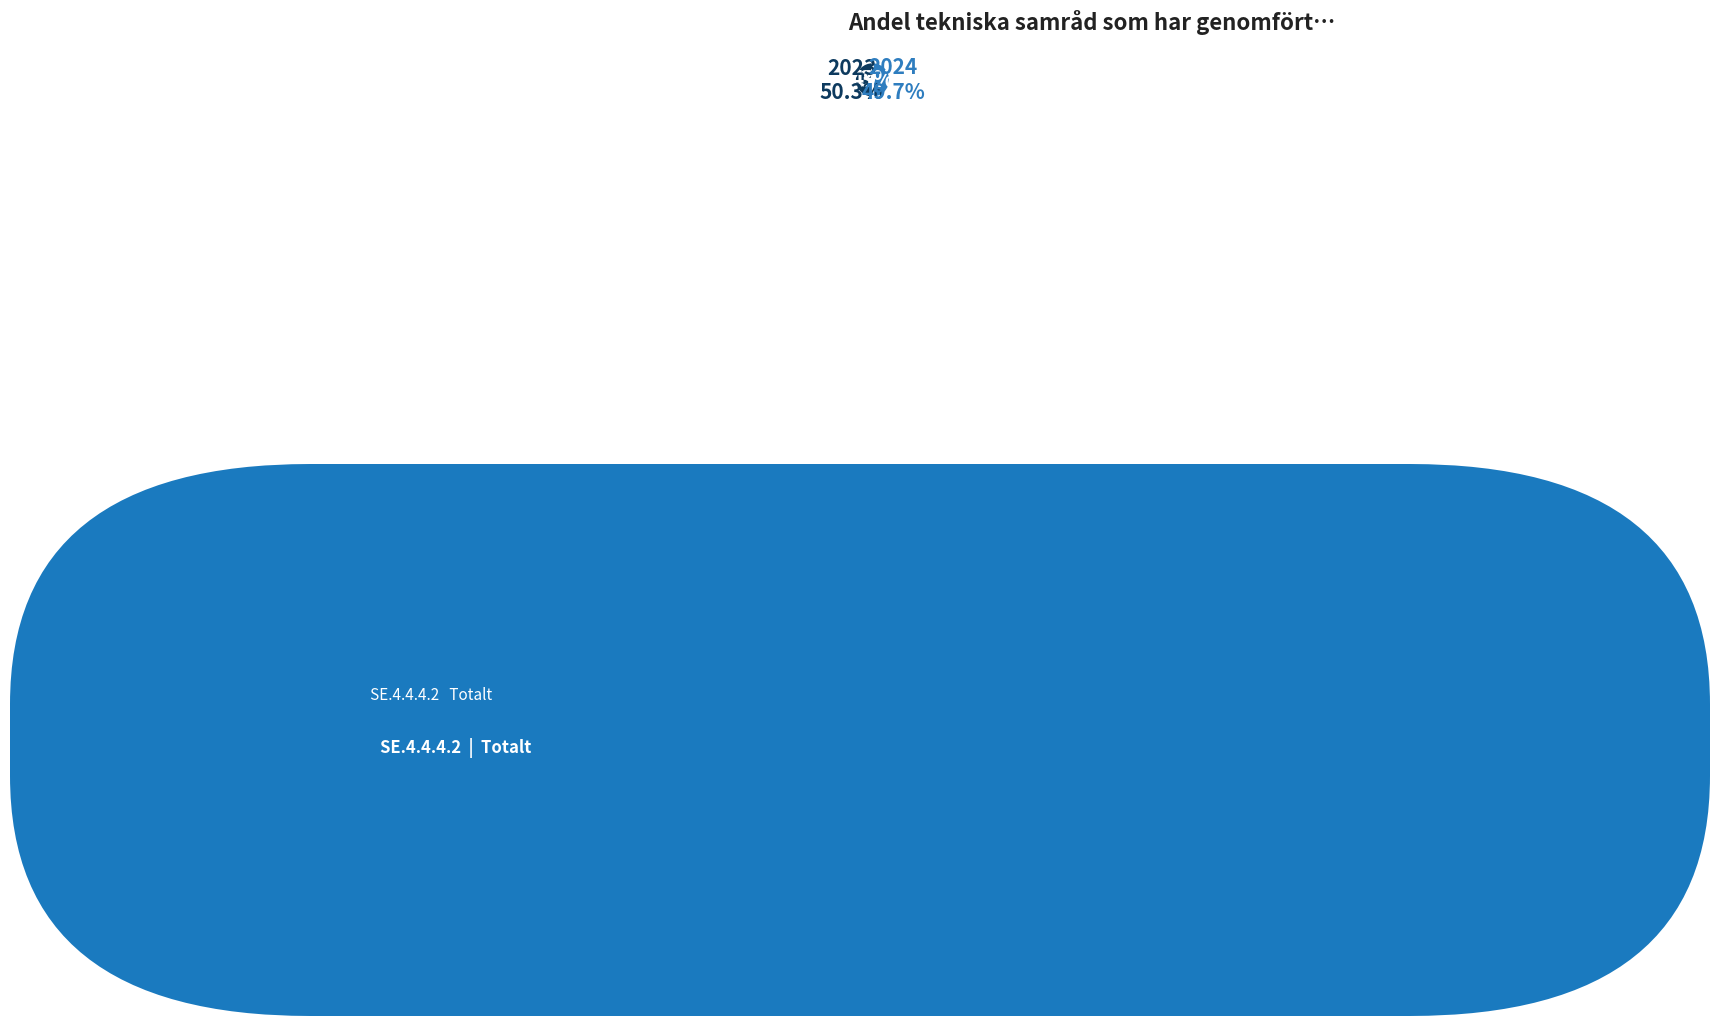

What portion of the pie excludes 2023?

49.7%